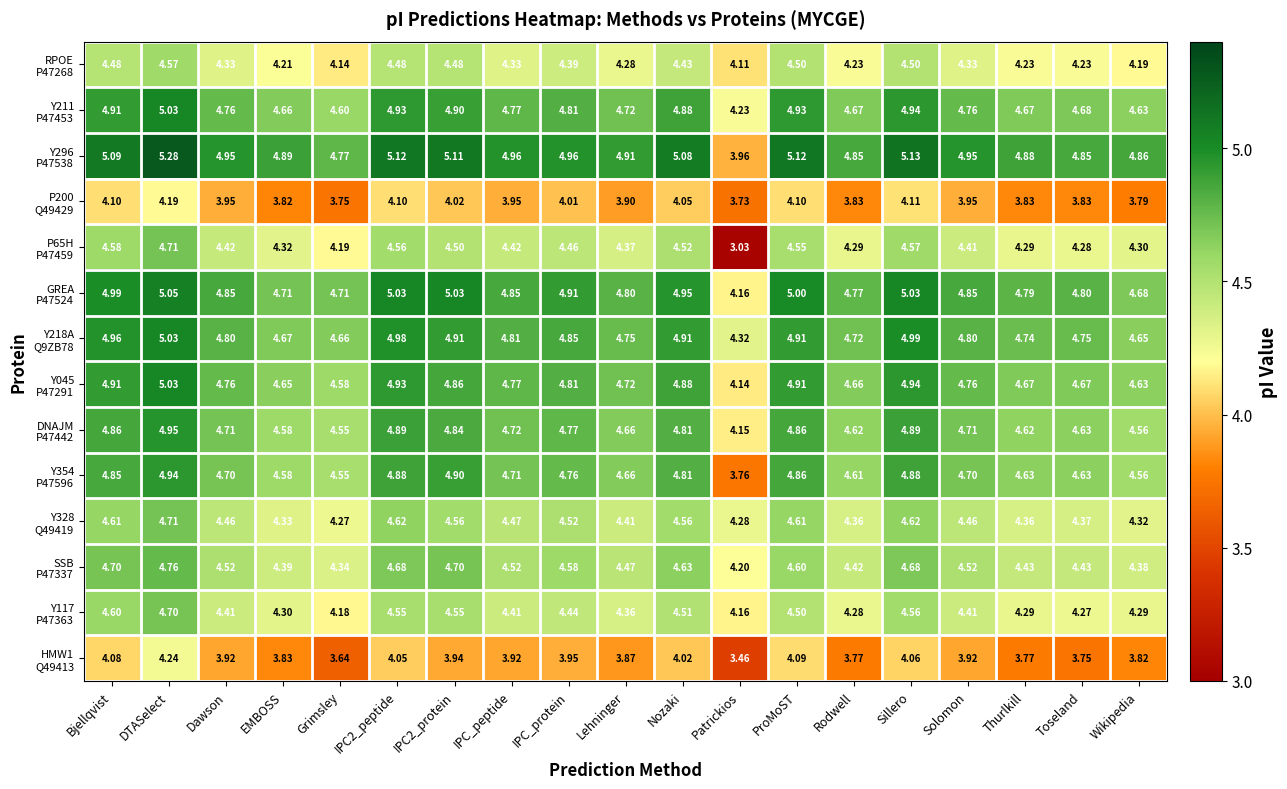

At which category is the sum across all series the highest?

DTASelect